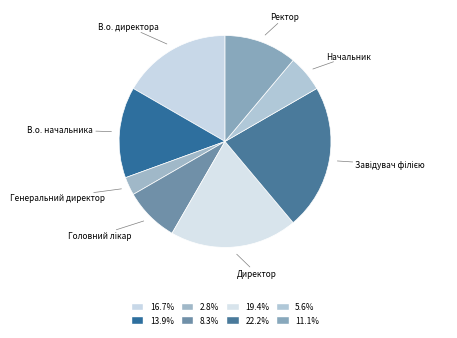

How many segments does this pie chart have?

8